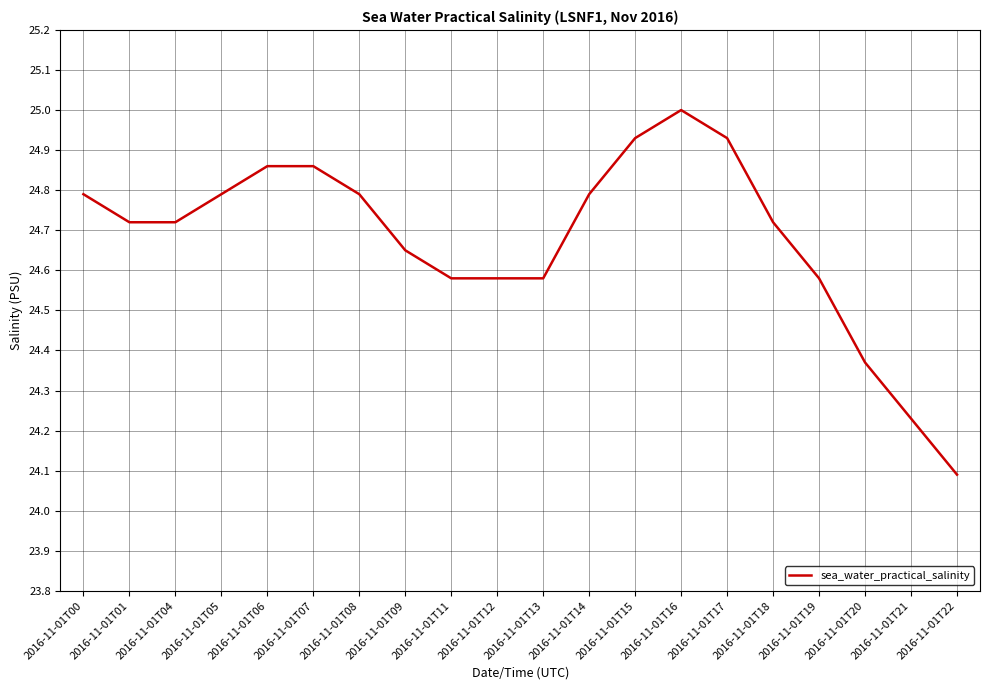

Which has a higher value, 2016-11-01T15 or 2016-11-01T22?

2016-11-01T15